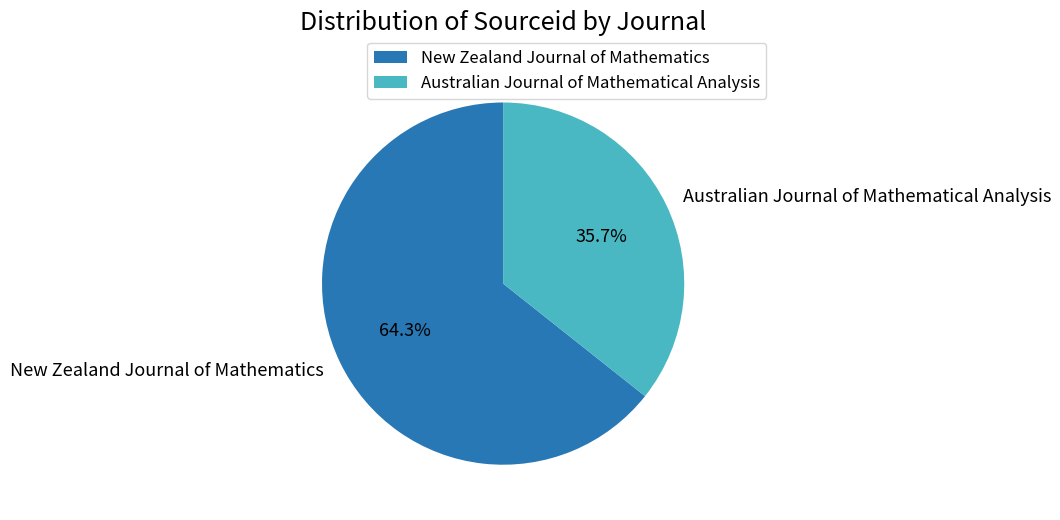

Count the number of slices in the pie.

2